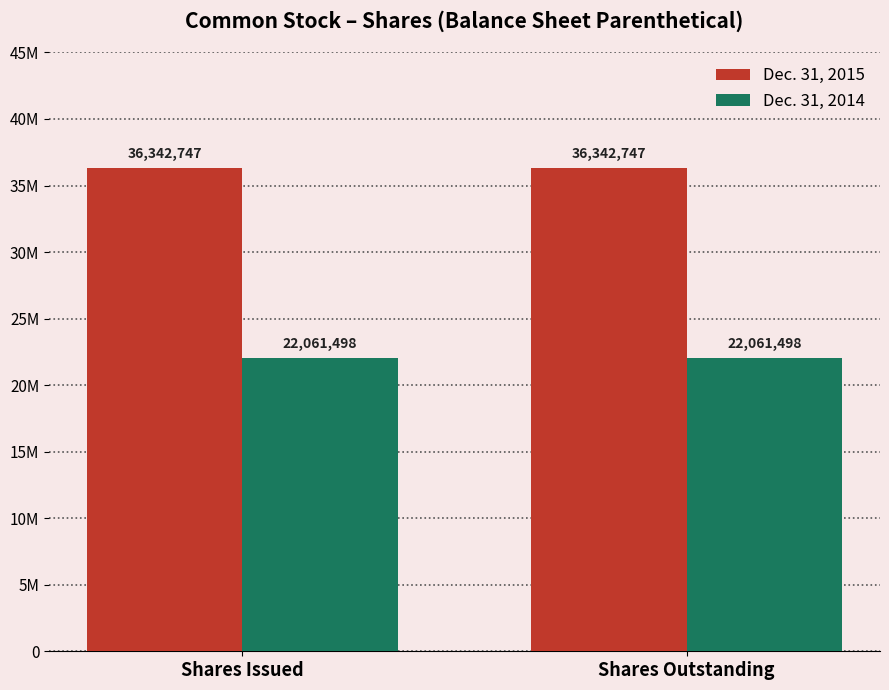

Are the bars grouped side by side (vs. stacked)?

Yes